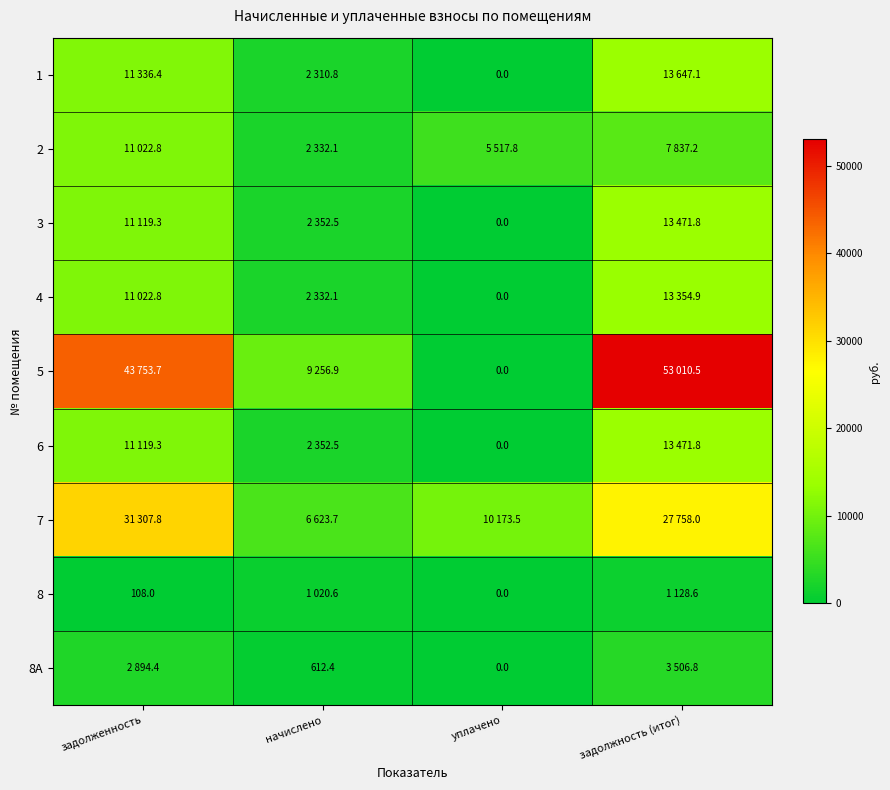

What is the approximate value of 8A at начислено?

612.4